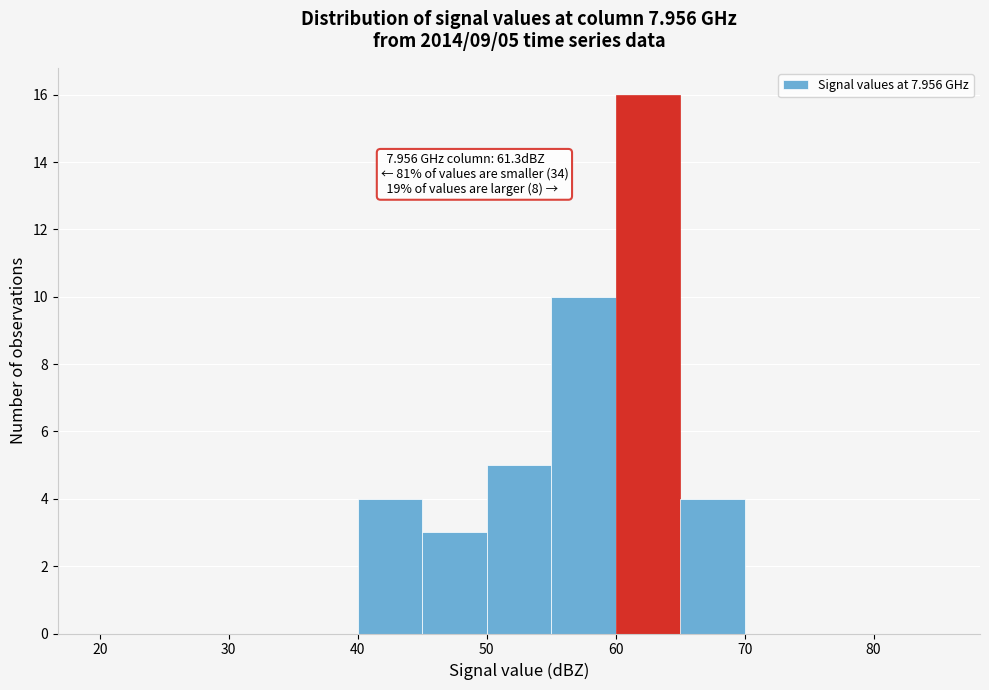

Over which range of the x-axis is the bar tallest?

60 to 65